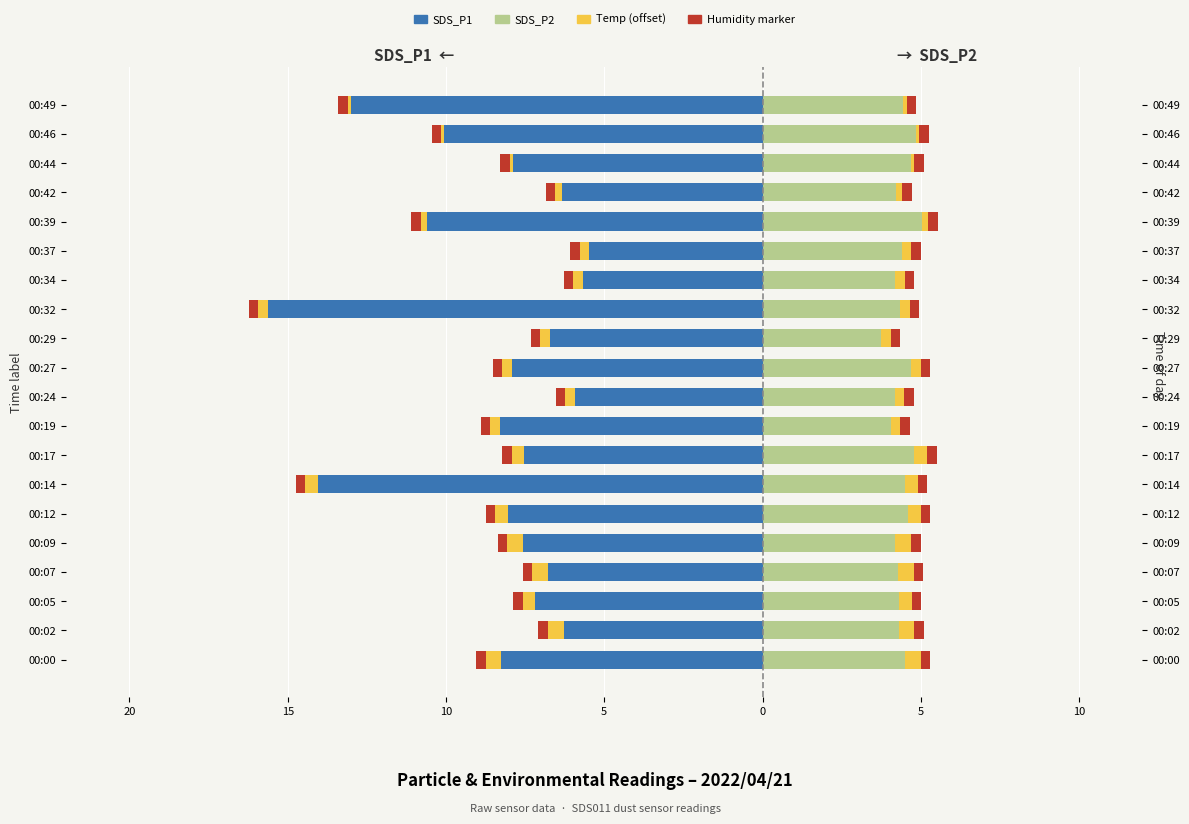

Read the Humidity marker (L) value at 0.

0.6